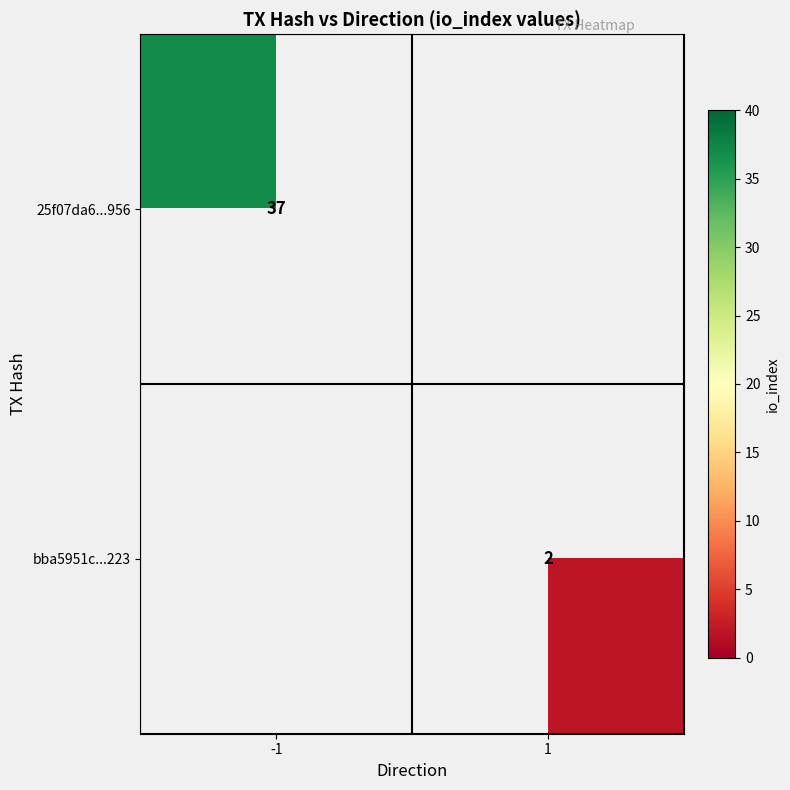

Which label corresponds to the largest value in the chart?

-1